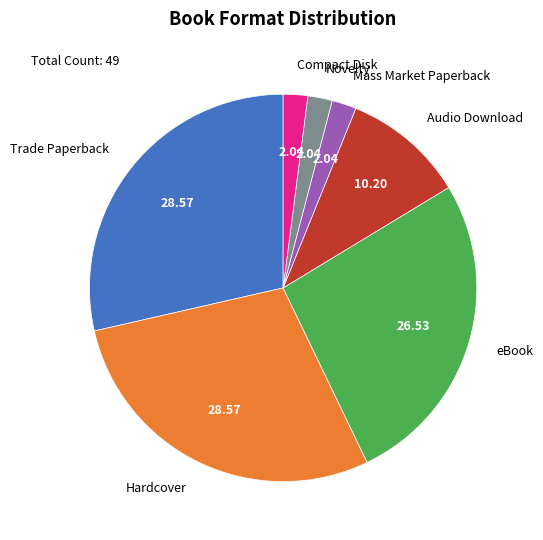

Is there a majority slice in this chart?

No